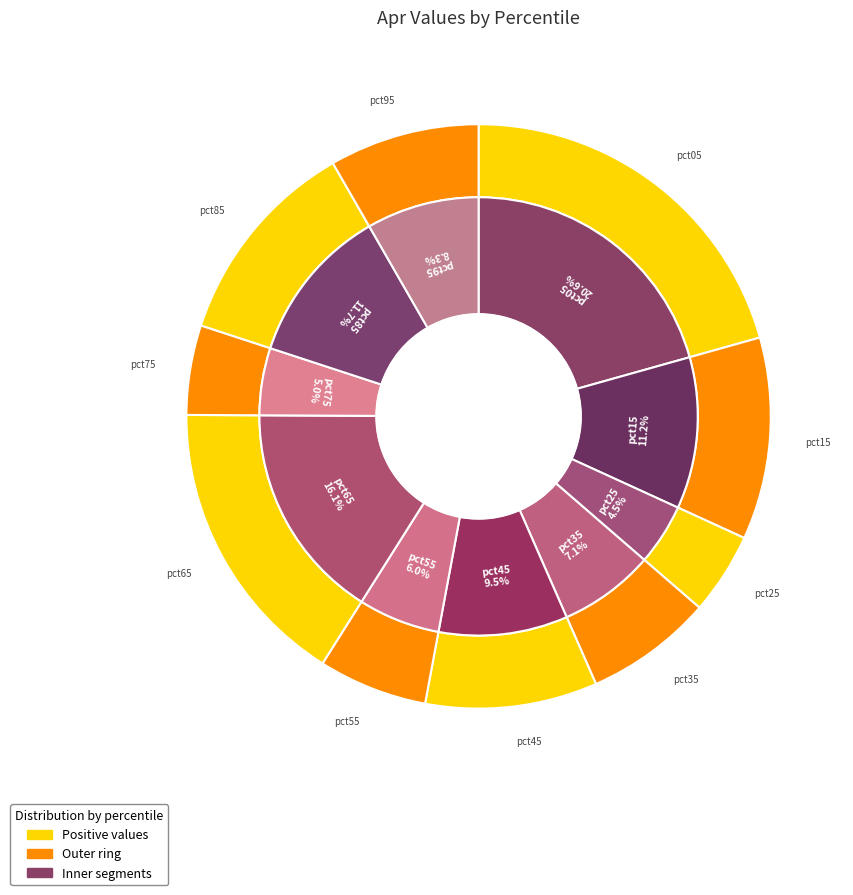

Count the number of slices in the pie.

10